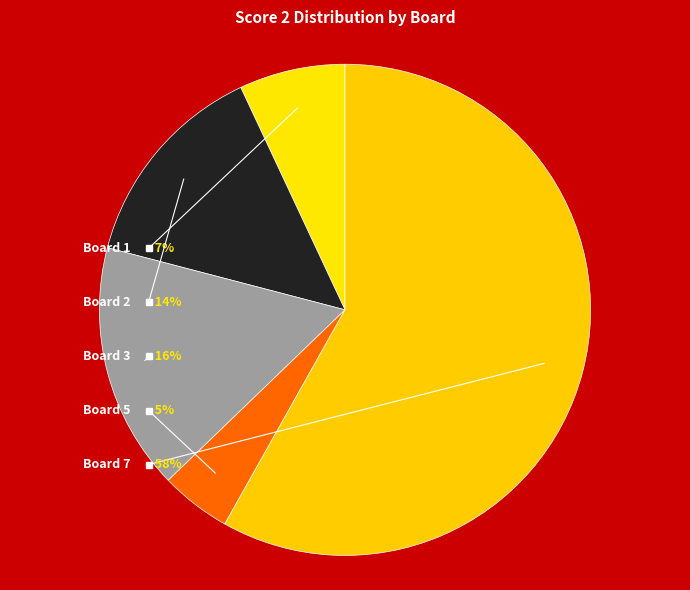

To the nearest percent, what is the combined percentage of Board 3 and Board 1?

23%